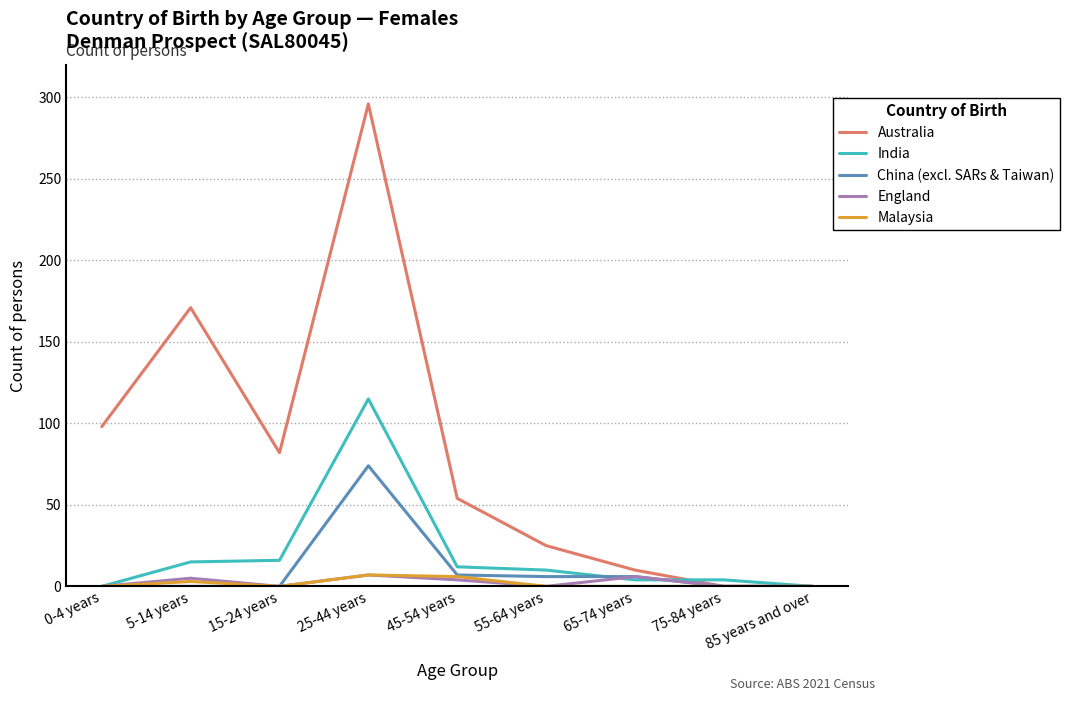

What position from the right is 0-4 years?

9